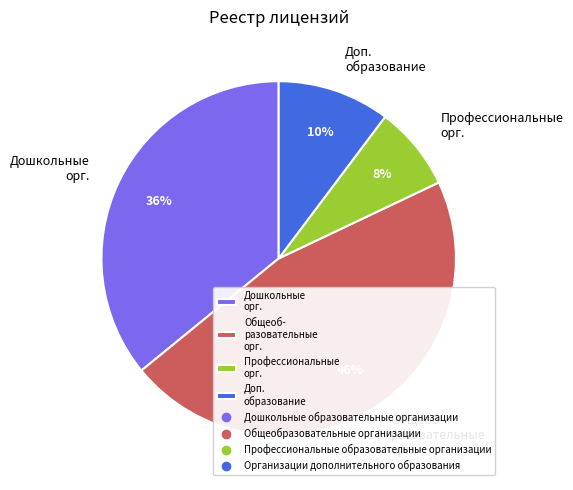

True or false: Доп. образование accounts for 10% of the total.

True